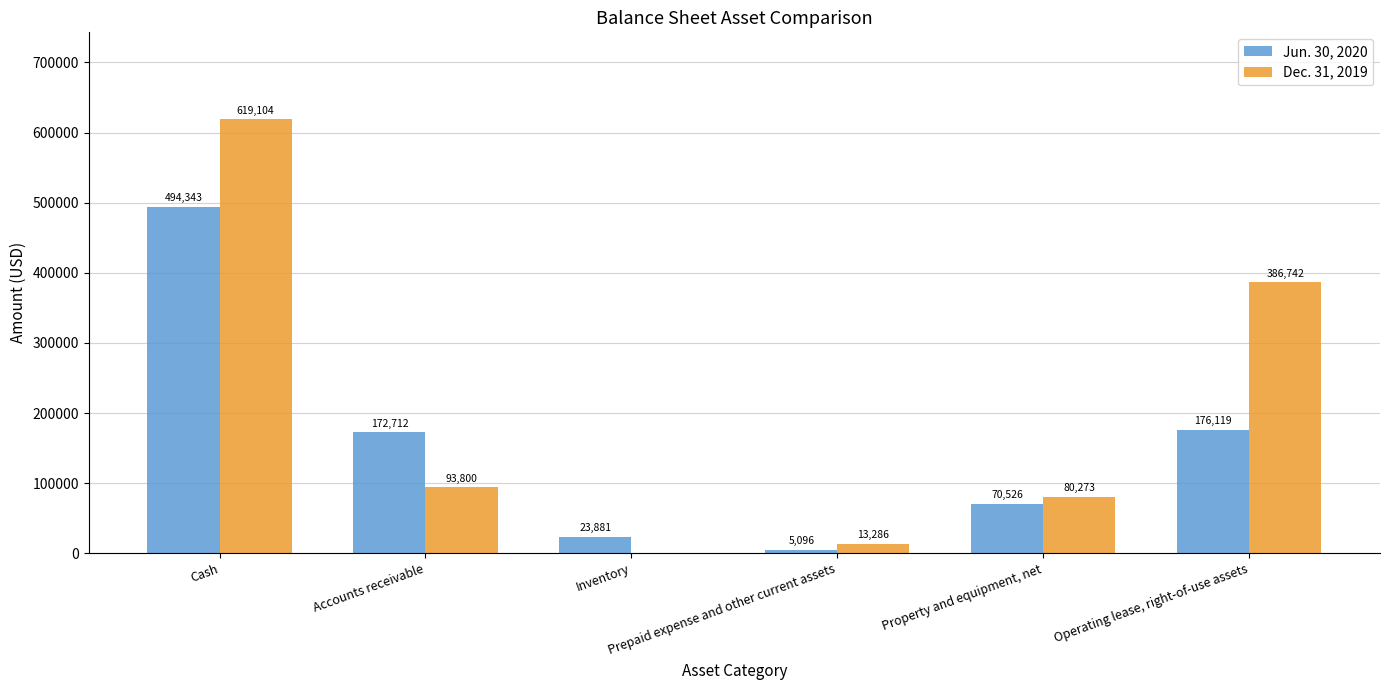

Is it true that Dec. 31, 2019 equals 887958 at Cash?

False